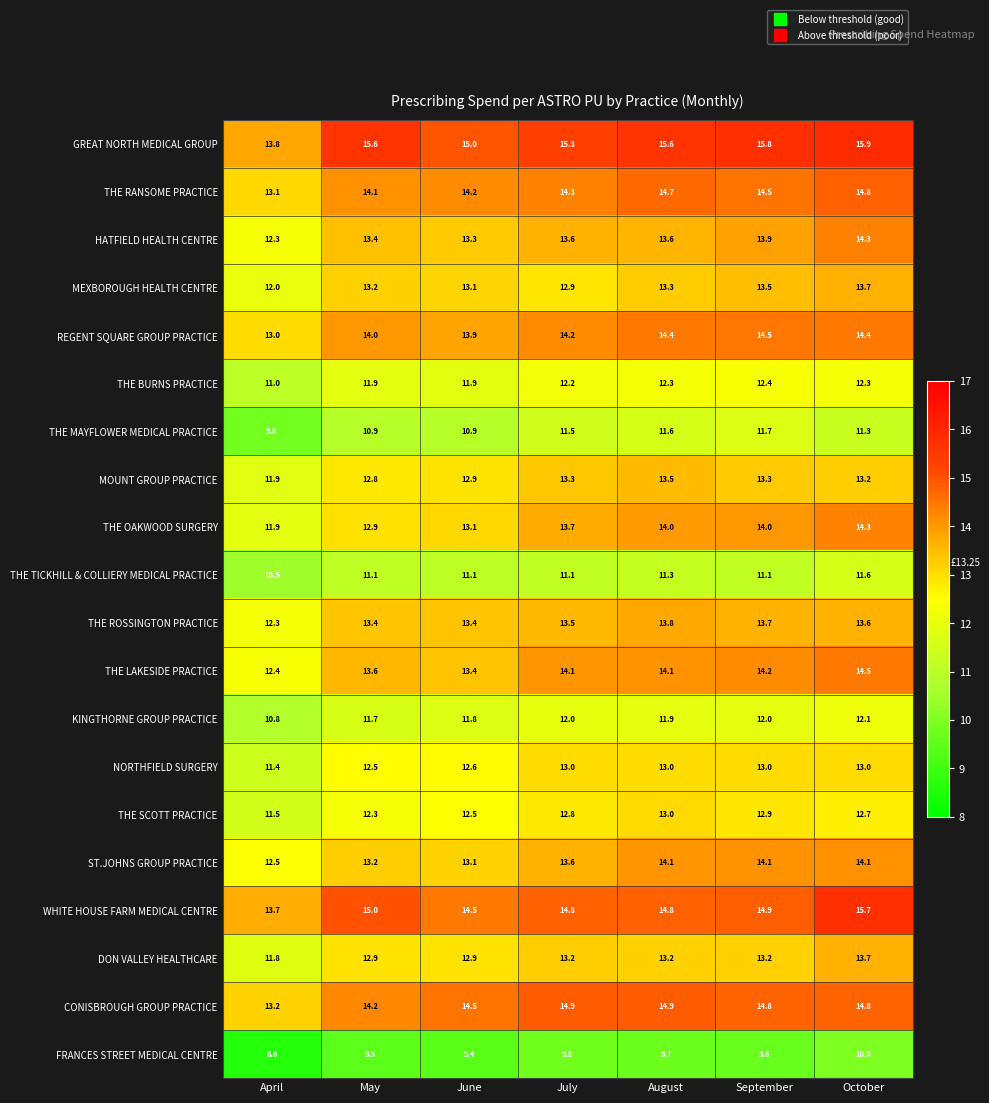

What is the total value across all series at August?

266.8